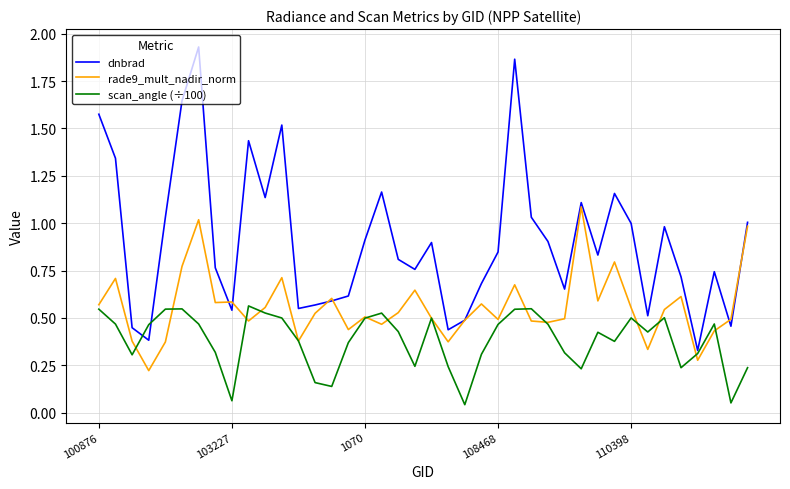

What is the difference between the second highest and second lowest values in the dnbrad series?

1.5